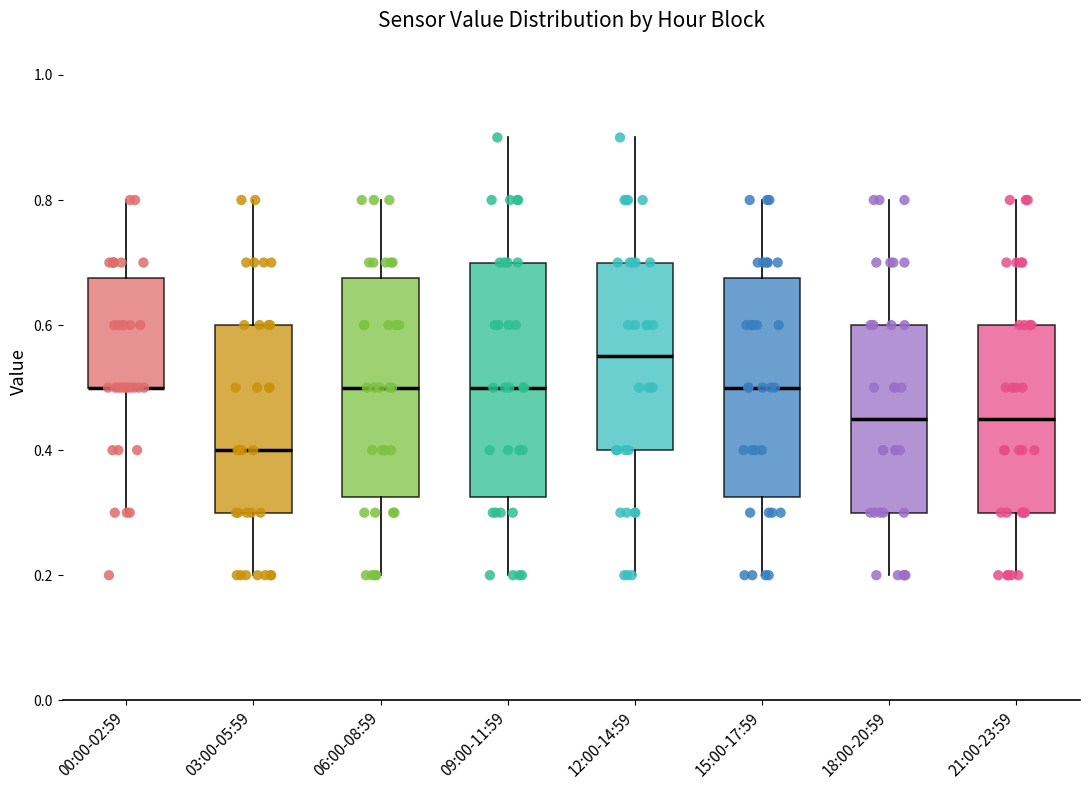

Reading left to right, read every box against the y-axis: the position of its median line, the range the box covers, and the ends of its whiskers. The values are not printed on the chart, so give them approximately, as read against the axis.

00:00-02:59: median 0.50 (drawn on the box's lower edge), box 0.50 to 0.68, whiskers 0.30 to 0.80
03:00-05:59: median 0.40, box 0.30 to 0.60, whiskers 0.20 to 0.80
06:00-08:59: median 0.50, box 0.32 to 0.68, whiskers 0.20 to 0.80
09:00-11:59: median 0.50, box 0.32 to 0.70, whiskers 0.20 to 0.90
12:00-14:59: median 0.56, box 0.40 to 0.70, whiskers 0.20 to 0.90
15:00-17:59: median 0.50, box 0.32 to 0.68, whiskers 0.20 to 0.80
18:00-20:59: median 0.46, box 0.30 to 0.60, whiskers 0.20 to 0.80
21:00-23:59: median 0.46, box 0.30 to 0.60, whiskers 0.20 to 0.80